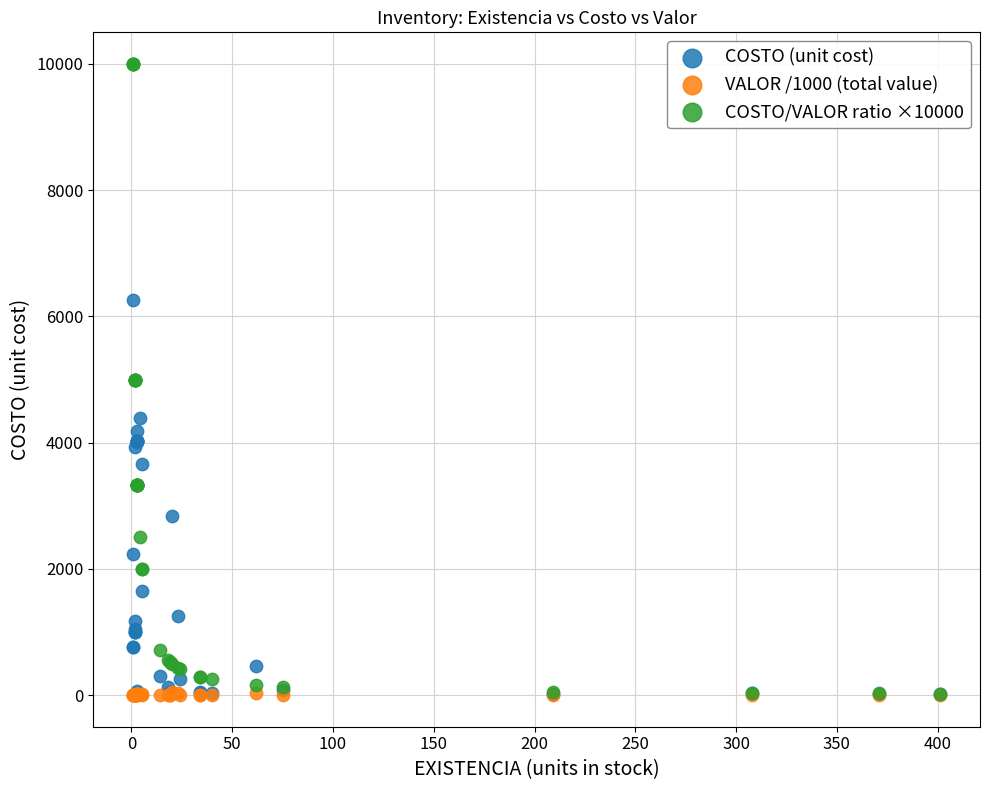

What are all the series names shown in the legend?

COSTO (unit cost), VALOR /1000 (total value), COSTO/VALOR ratio ×10000